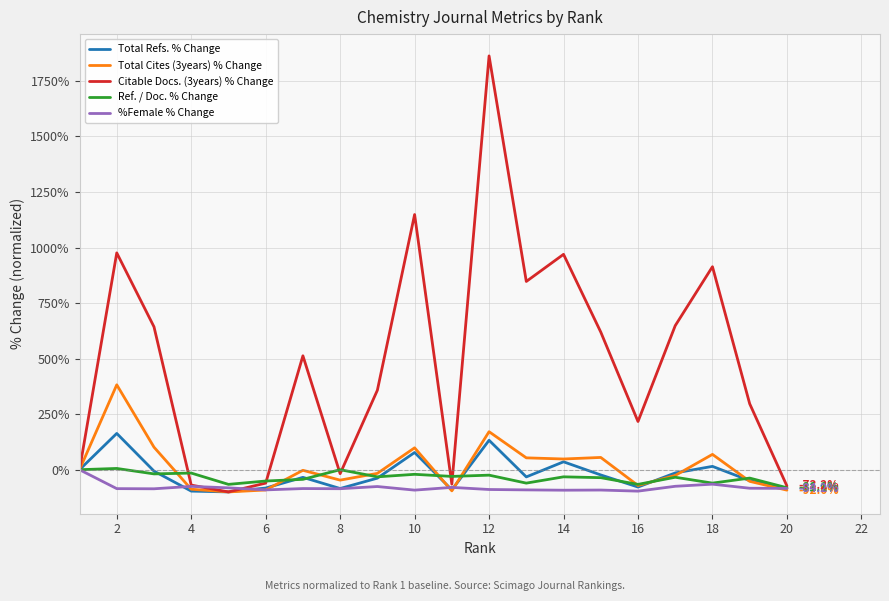

Which series has the largest total across all categories?

Citable Docs. (3years) % Change